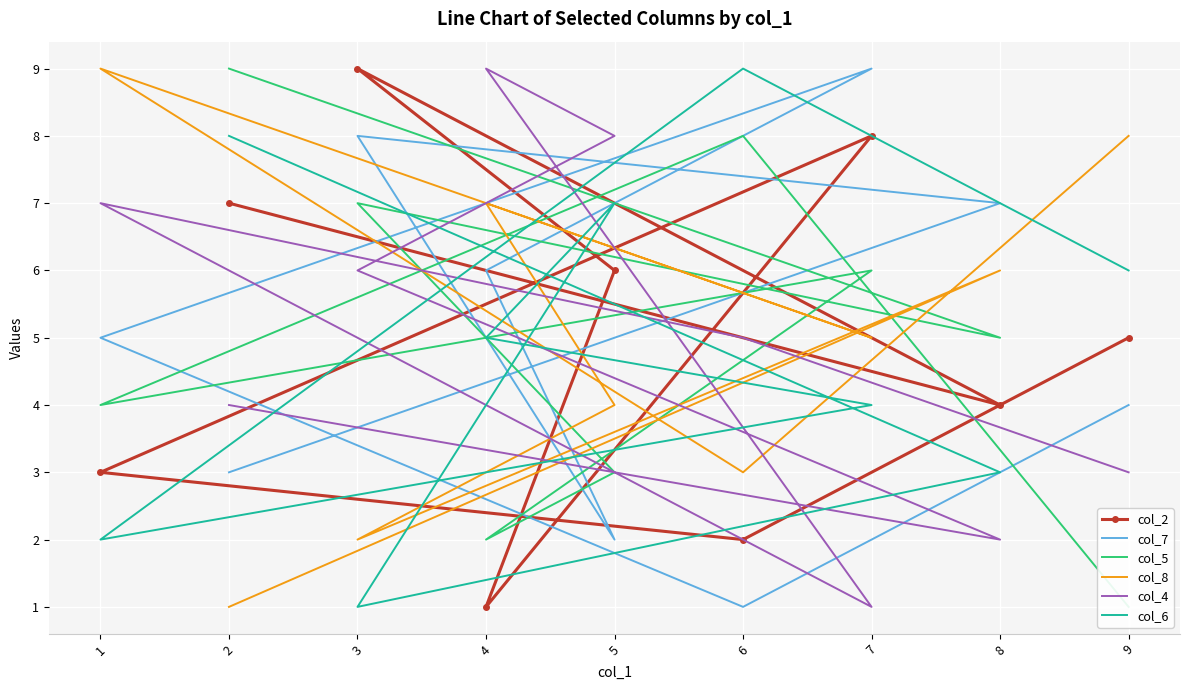

True or false: col_4 has more than 0 interior local peaks.

True